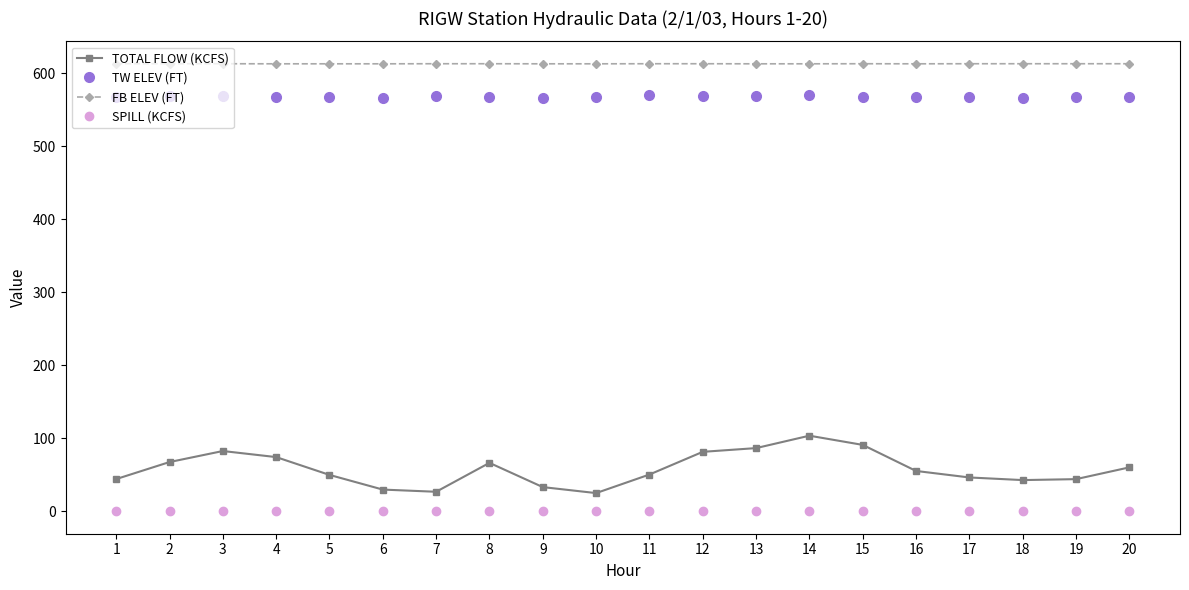

At how many categories does at least one series exceed 607?

20